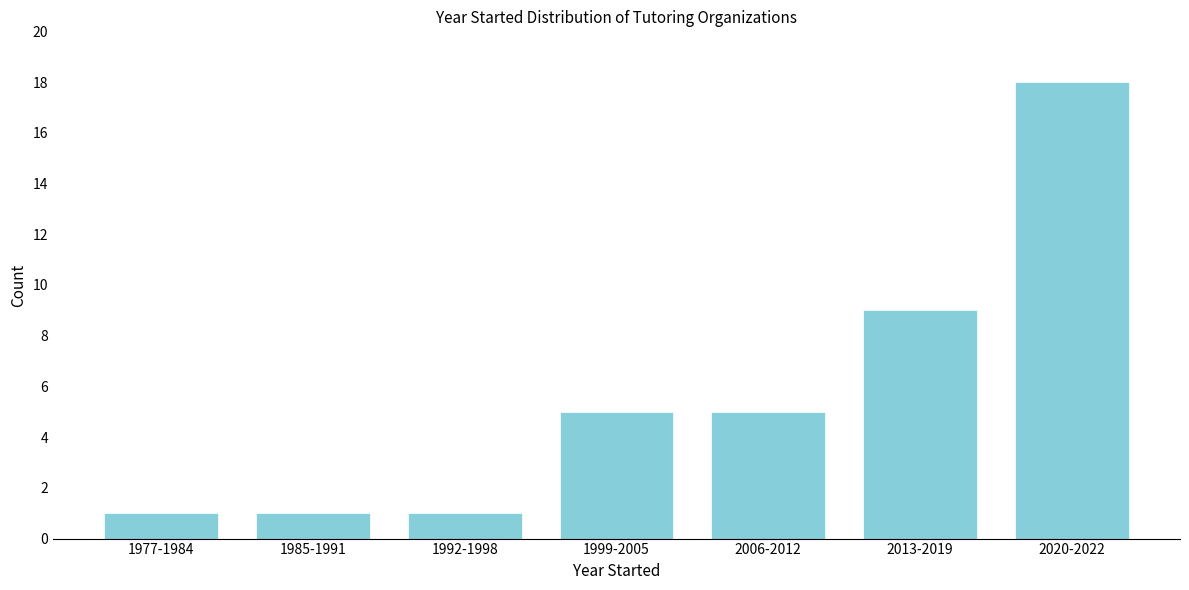

Reading left to right, transcribe all the data shown in this chart.

1977-1984=1	1985-1991=1	1992-1998=1	1999-2005=5	2006-2012=5	2013-2019=9	2020-2022=18